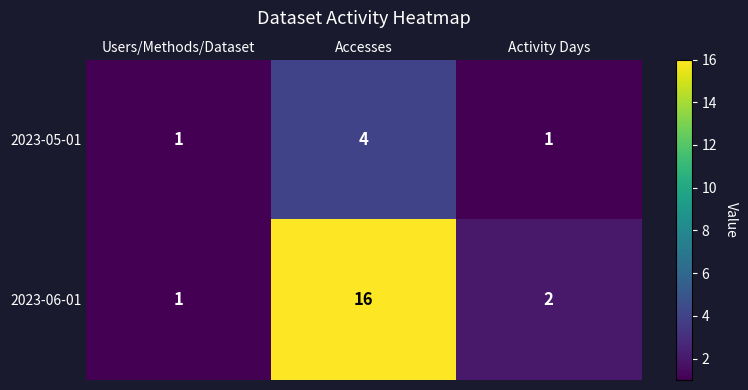

Which series has the largest range (max minus min)?

2023-06-01